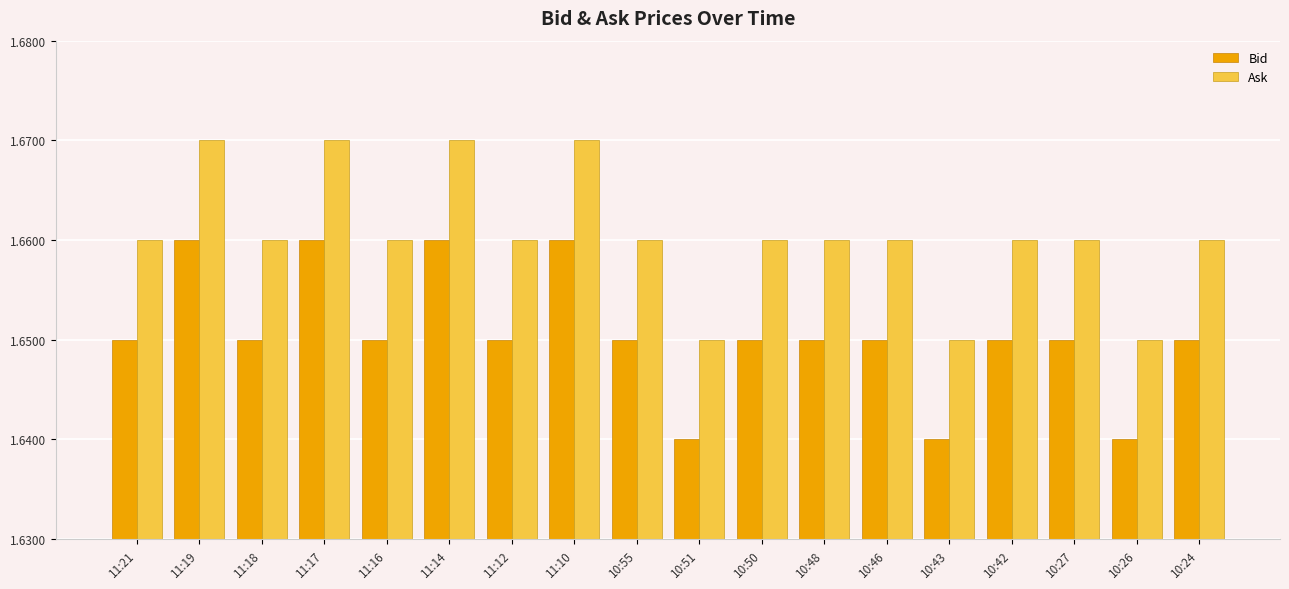

What is the sum of all Ask values?

29.9